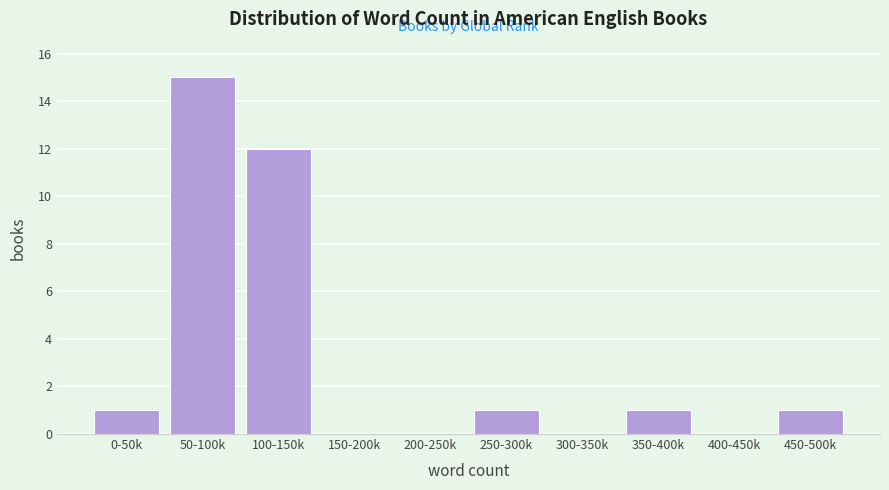

Reading right to left, extract all data points from this chart.

450-500k=1	400-450k=0	350-400k=1	300-350k=0	250-300k=1	200-250k=0	150-200k=0	100-150k=12	50-100k=15	0-50k=1